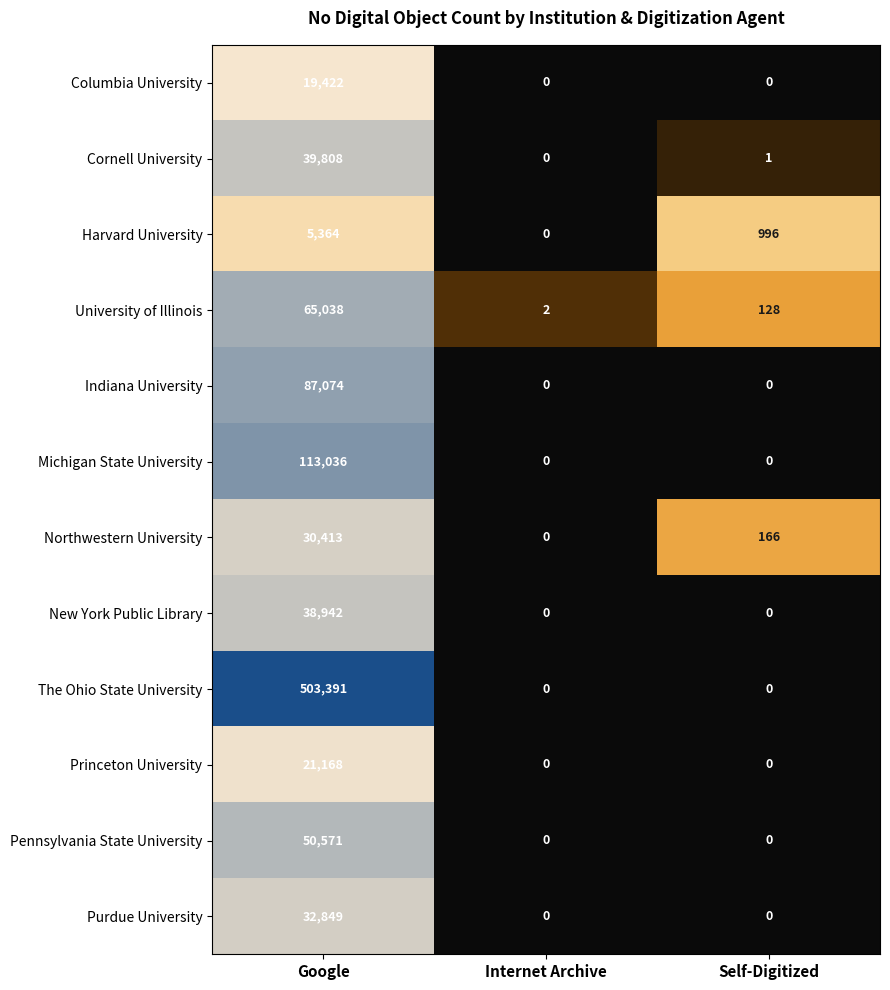

Which category has the highest value in the The Ohio State University series?

Google